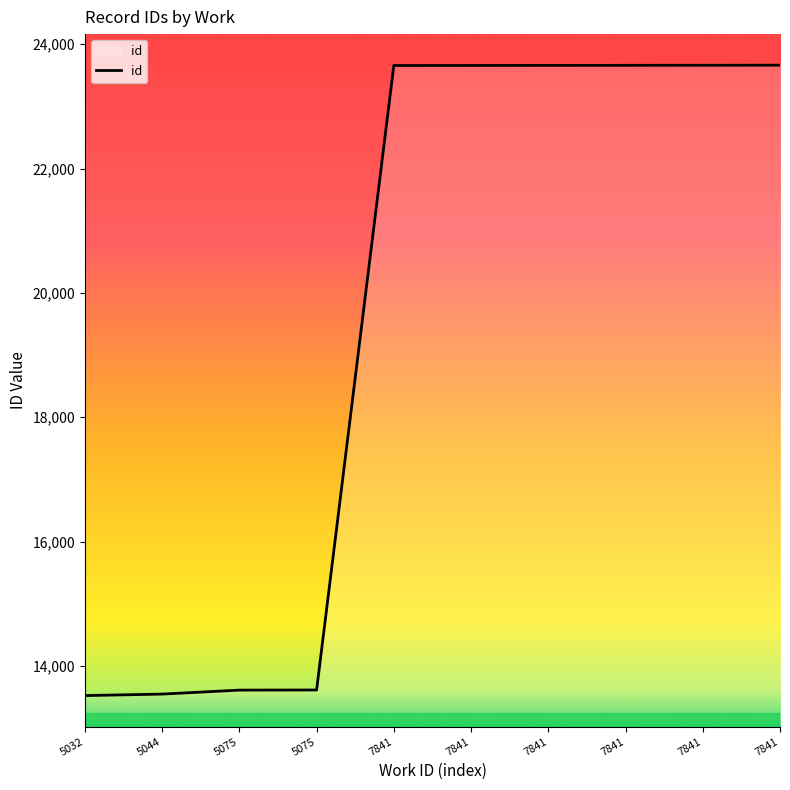

The value at 5075 is 13615. True or false?

True